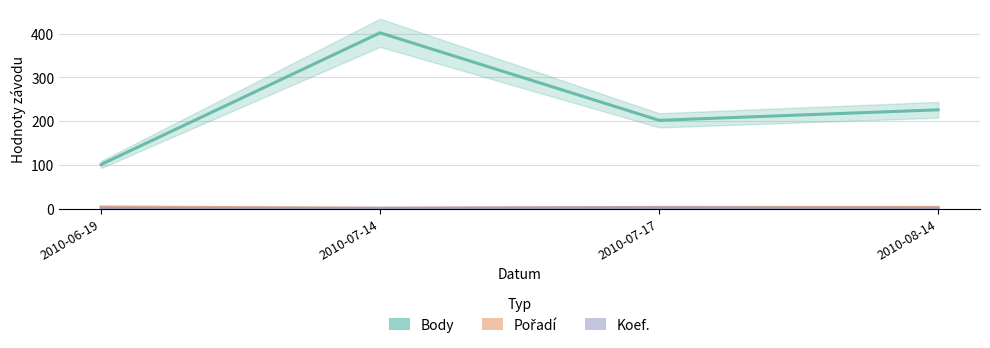

At which label does Koef. reach its minimum?

2010-06-19